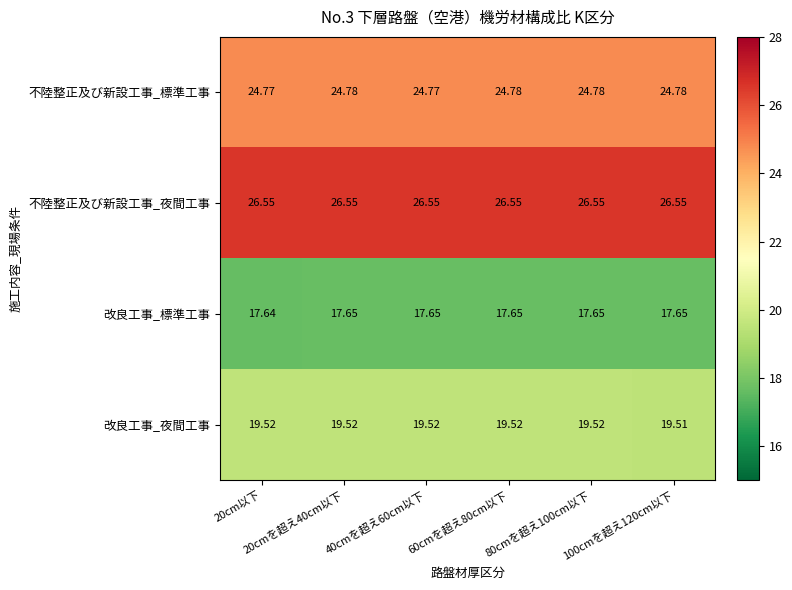

How many categories are shown in the chart?

6